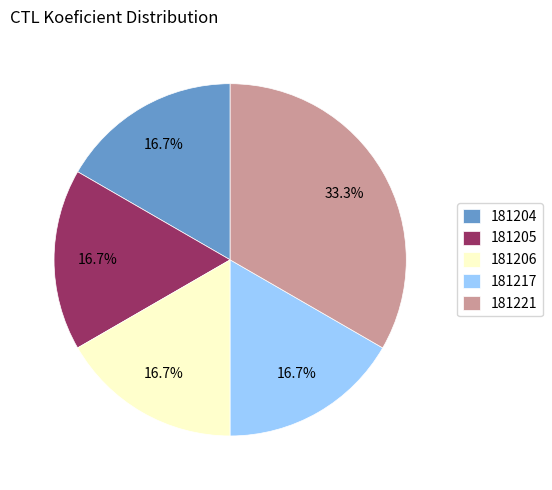

Which slice is the largest?

181221